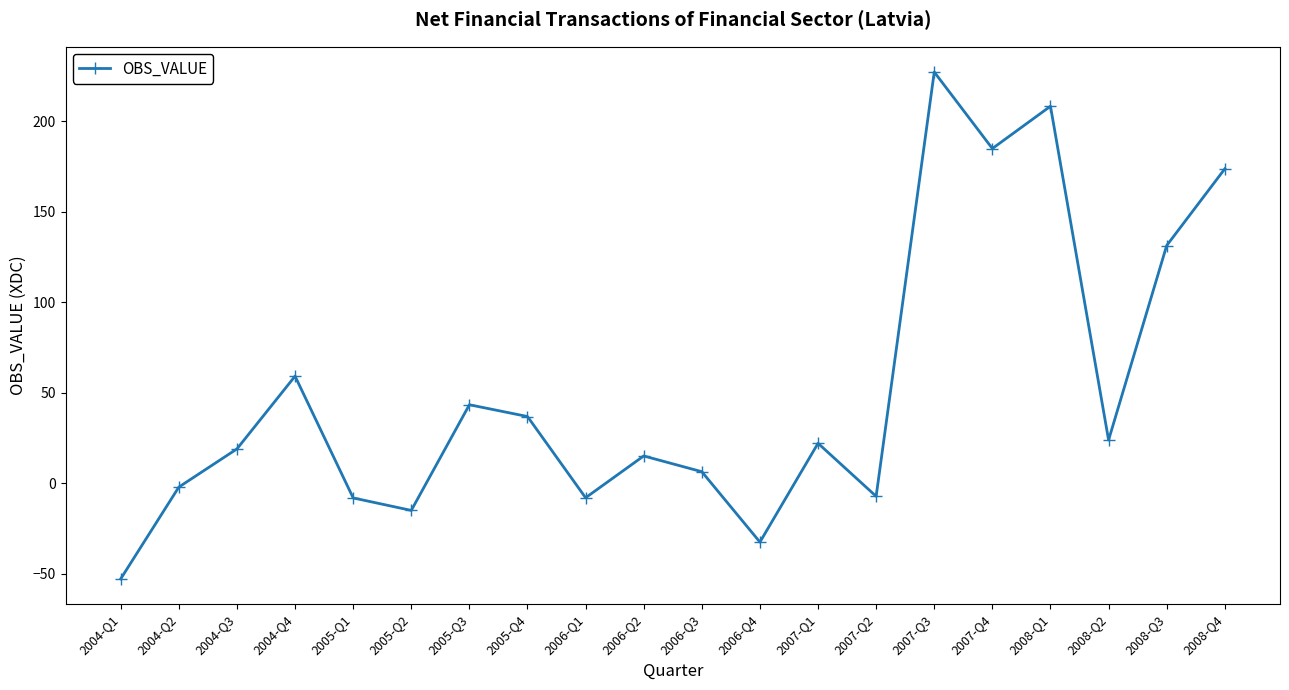

Where is the first local minimum?

2005-Q2